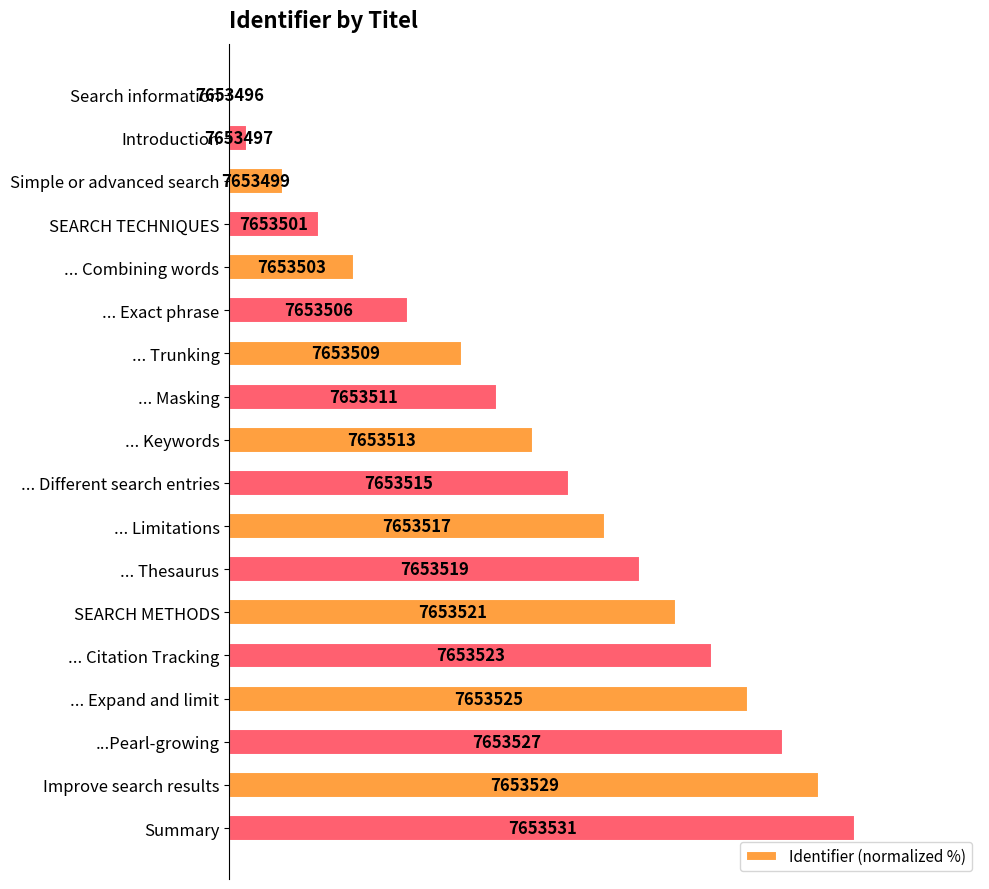

What is the sum of all values?

897.1